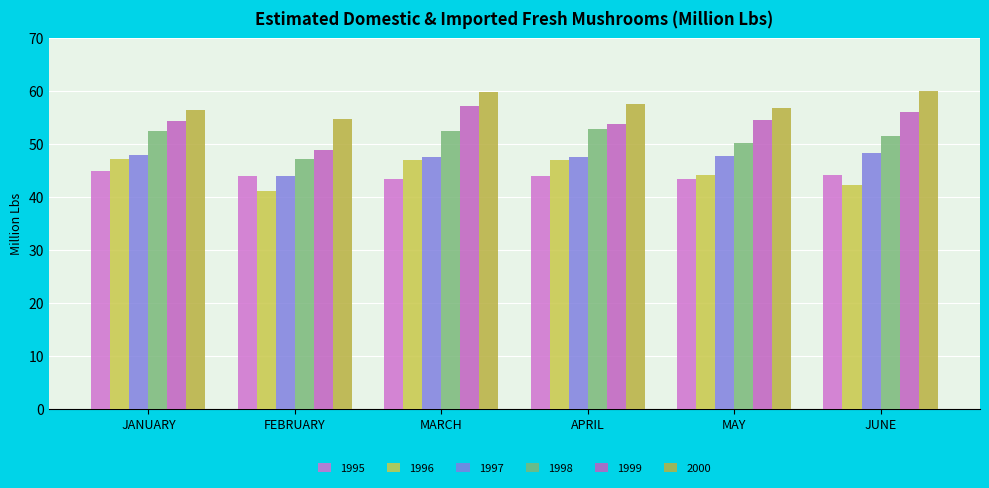

At which label does 1998 first exceed 52?

JANUARY